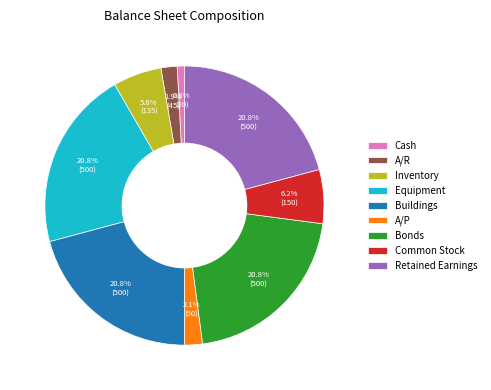

How many slices are in this pie chart?

9